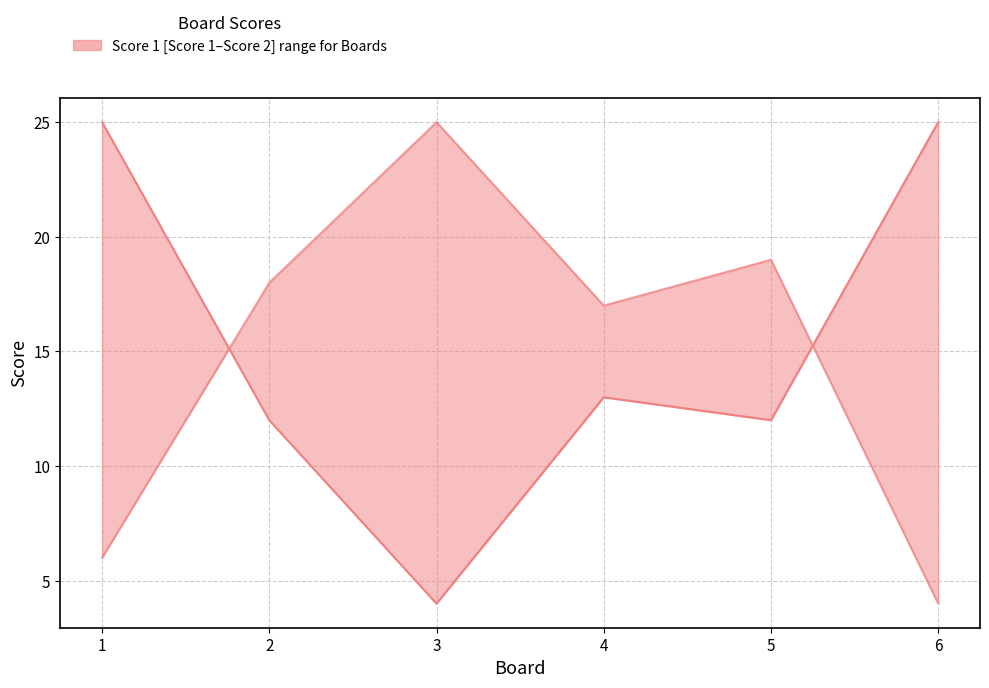

Reading left to right, extract all data points from this chart.

Score 1: 25	12	4	13	12	25
Score 2: 6	18	25	17	19	4